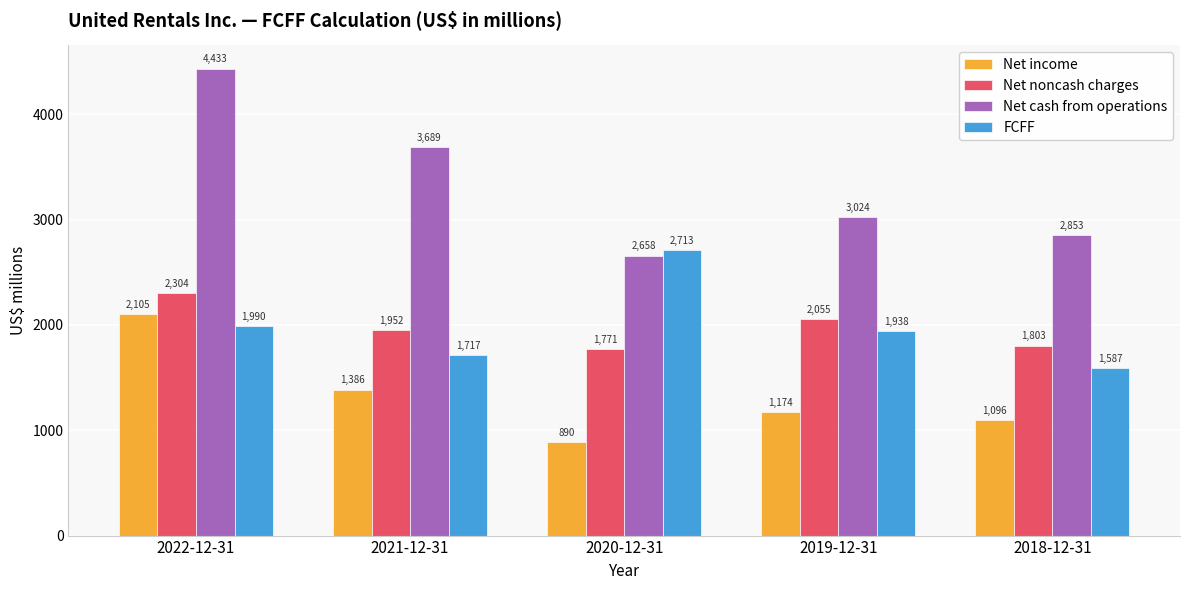

The value of Net cash from operations at 2019-12-31 is 1280. True or false?

False